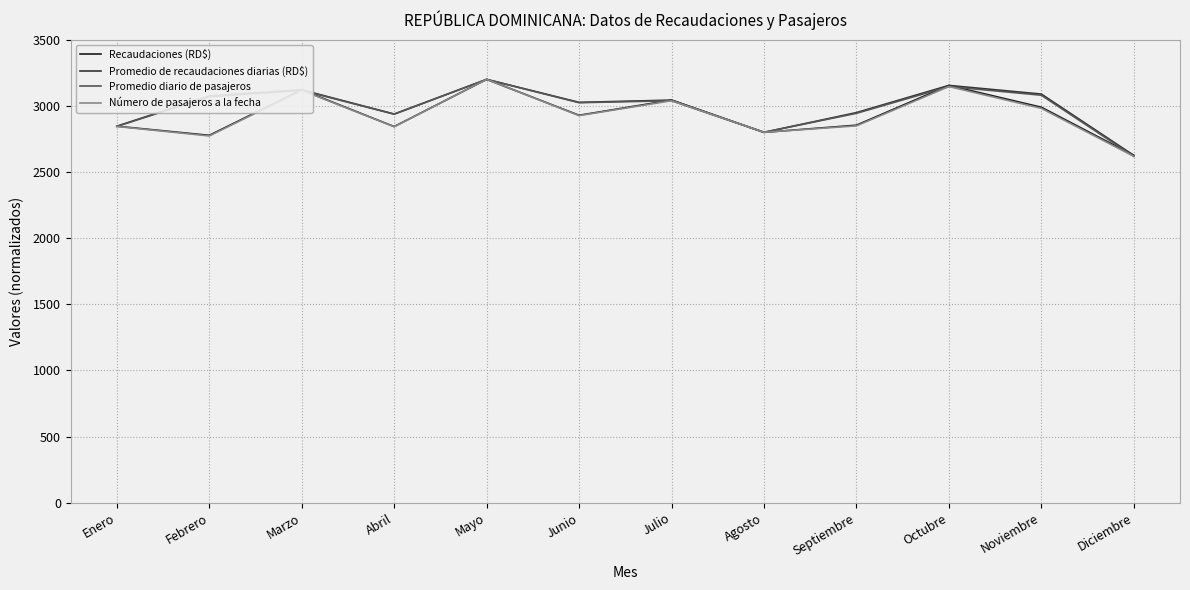

What is the spread (max minus min) of values at Junio?

100.1